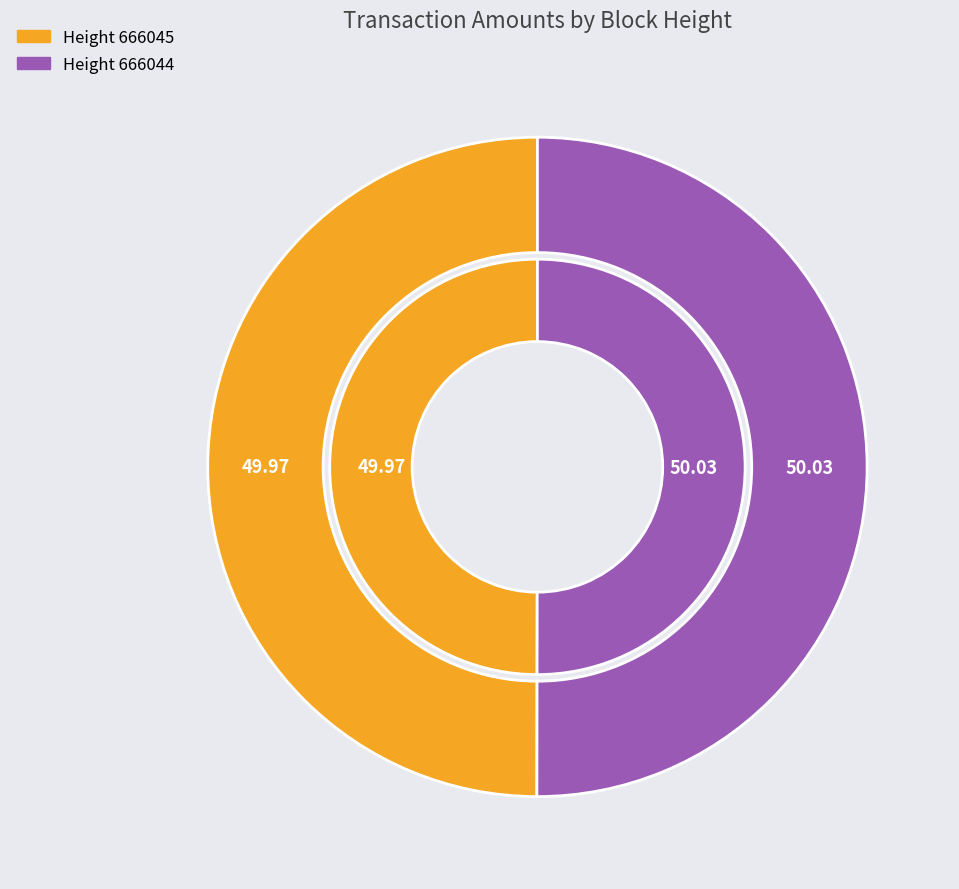

Combined, what portion of the pie is 666045 and 666044?

100.0%